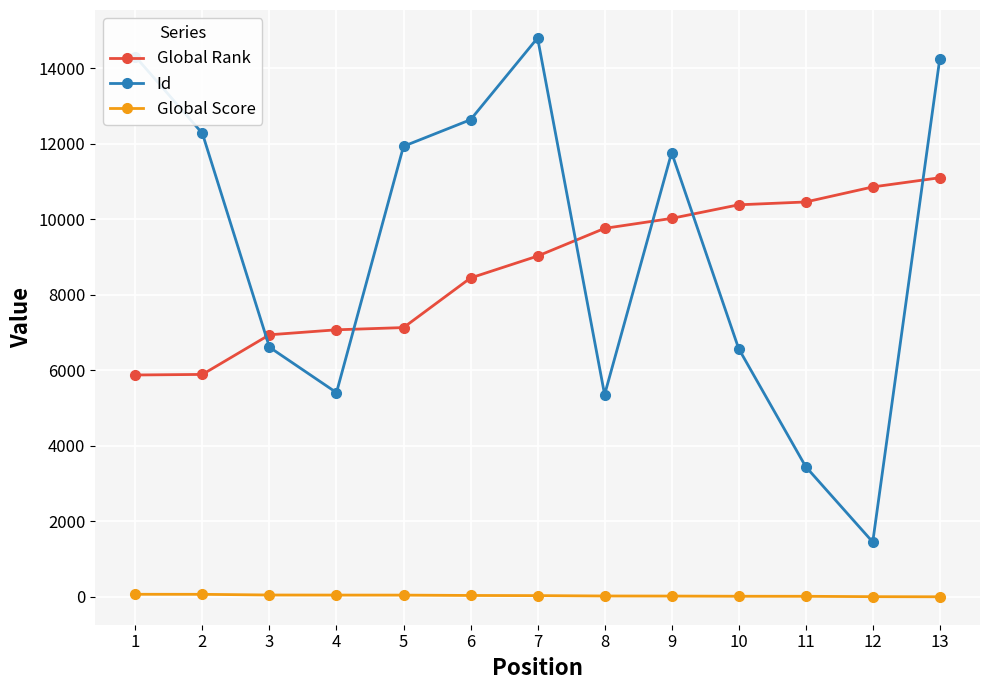

Rank the series at 1 from lowest to highest value.

Global Score, Global Rank, Id